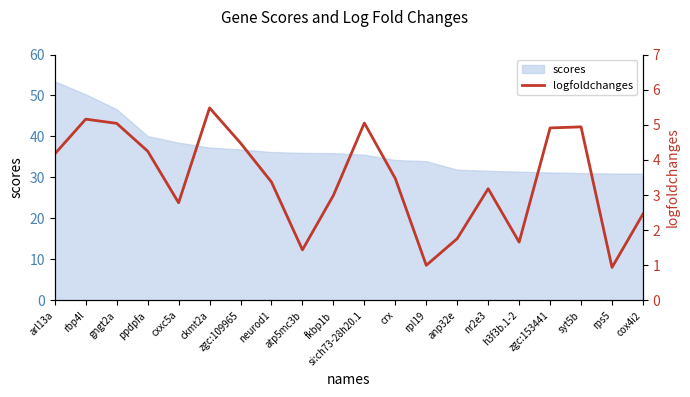

How many points are lower than both their immediate neighbors (excluding endpoints)?

5